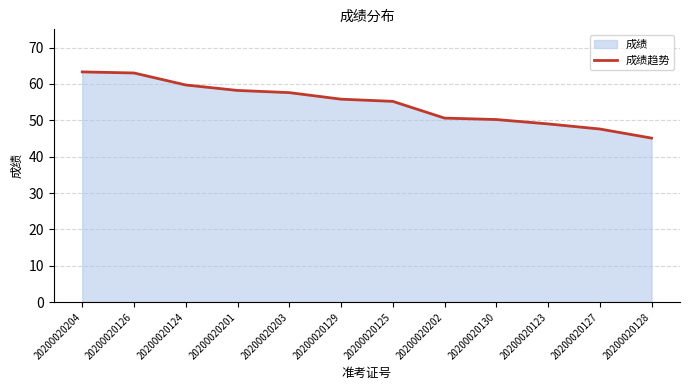

At which category does the chart reach its peak across all series?

20200020204